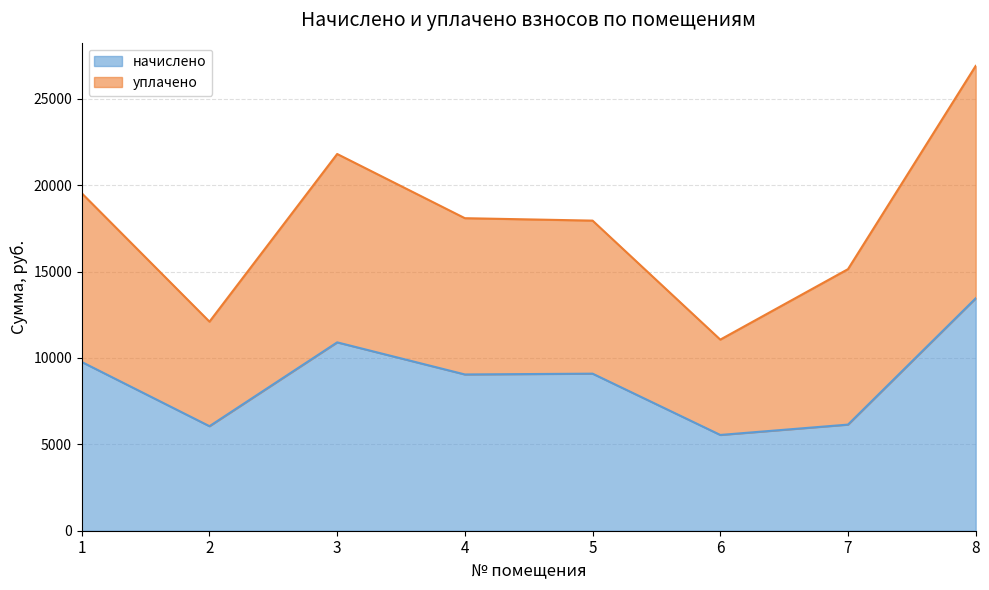

What is the value of the начислено point at the 5th from the left?

9093.2